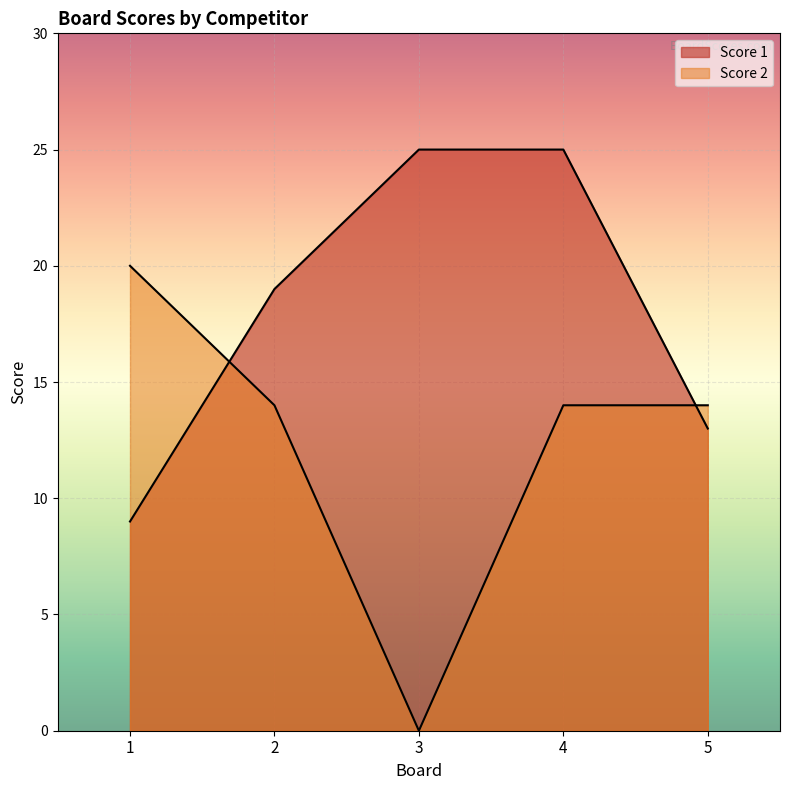

Does the chart display data point markers on the line(s)?

No